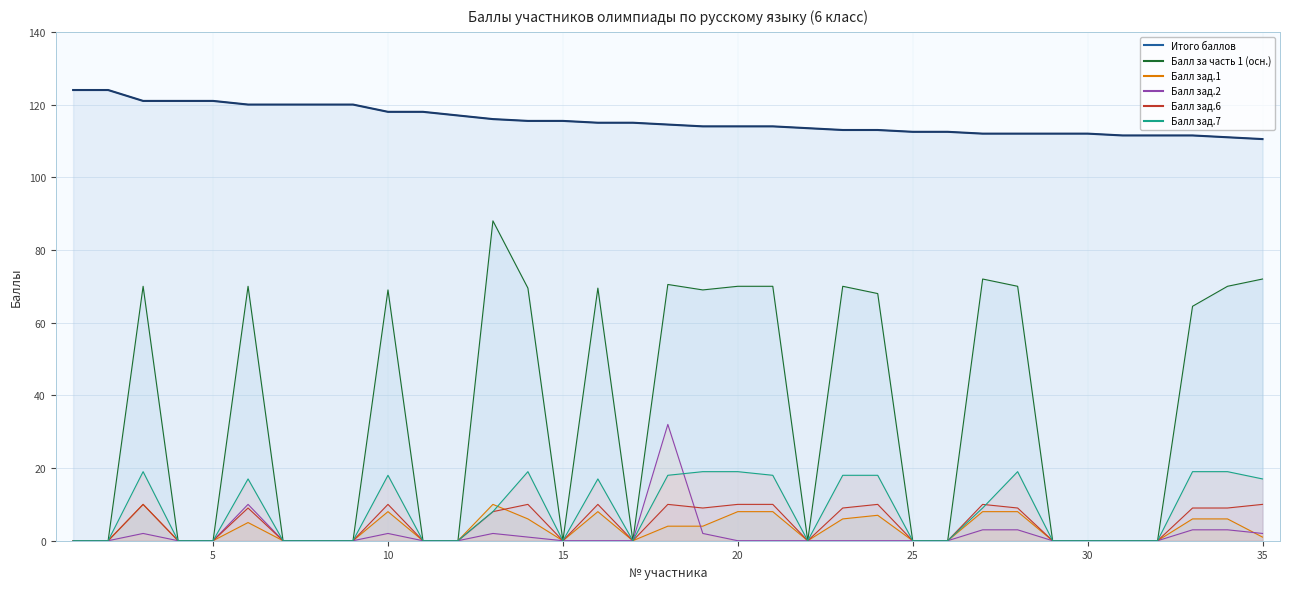

How many lines are shown in the chart?

6